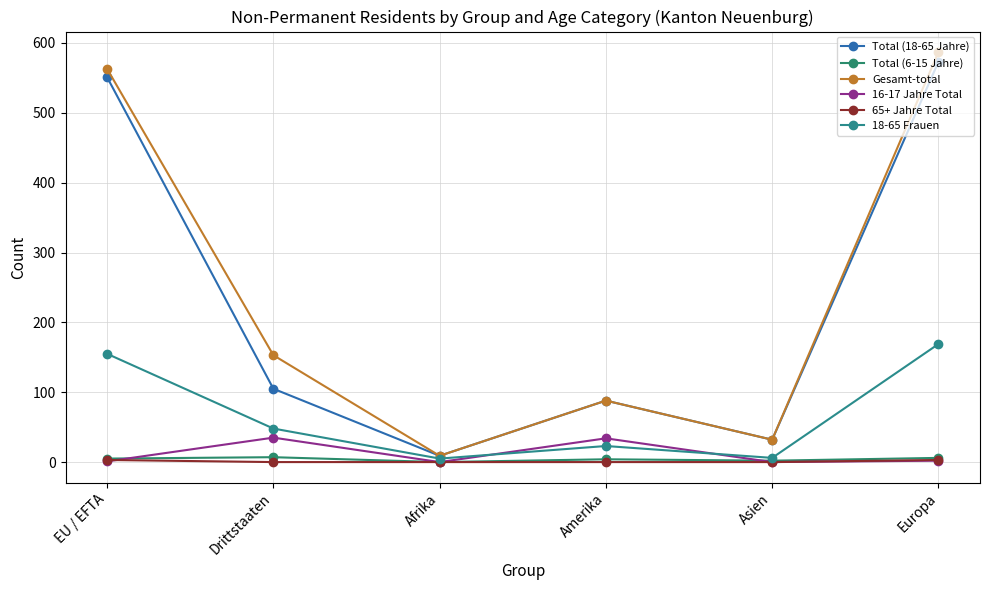

The 18-65 Frauen series shows 32 at Amerika. True or false?

False